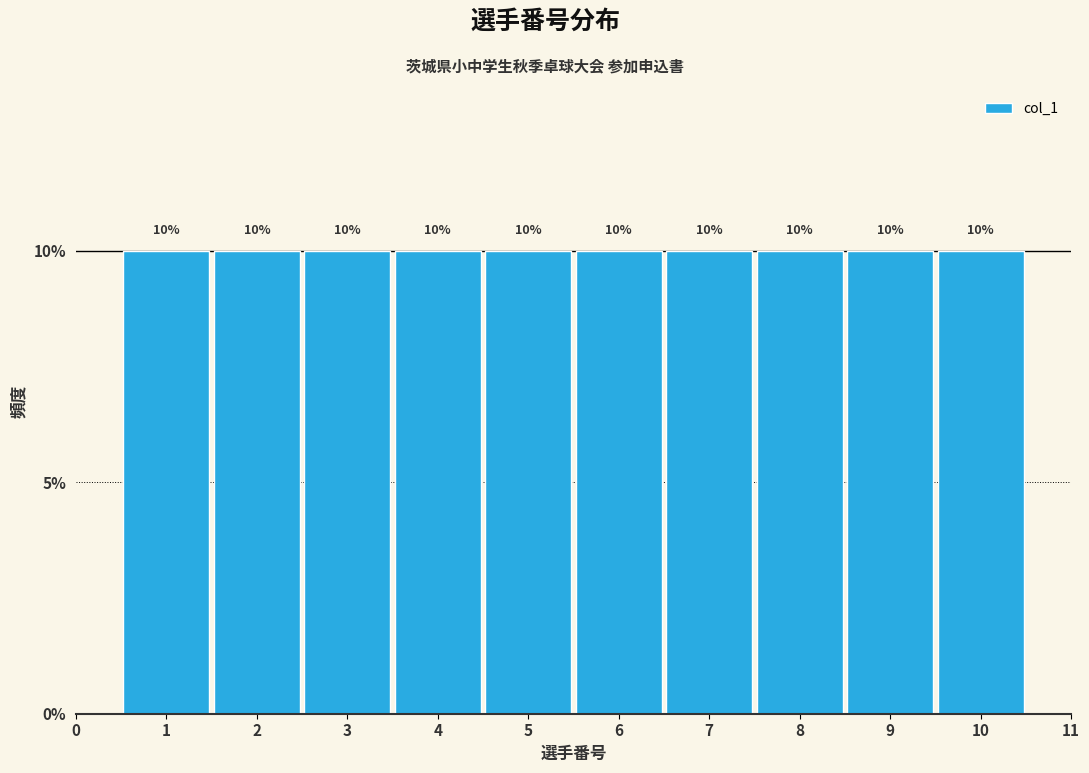

Reading left to right, transcribe this chart: for each bar, give the range it covers on the x-axis and its height.

0.5 to 1.5: 10
1.5 to 2.5: 10
2.5 to 3.5: 10
3.5 to 4.5: 10
4.5 to 5.5: 10
5.5 to 6.5: 10
6.5 to 7.5: 10
7.5 to 8.5: 10
8.5 to 9.5: 10
9.5 to 10.5: 10